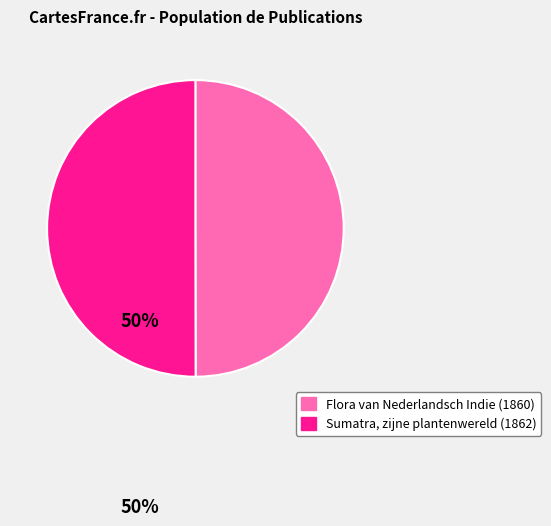

What is the ratio of the value at Flora van Nederlandsch Indie (1860) to the value at Sumatra, zijne plantenwereld (1862)?

1.0